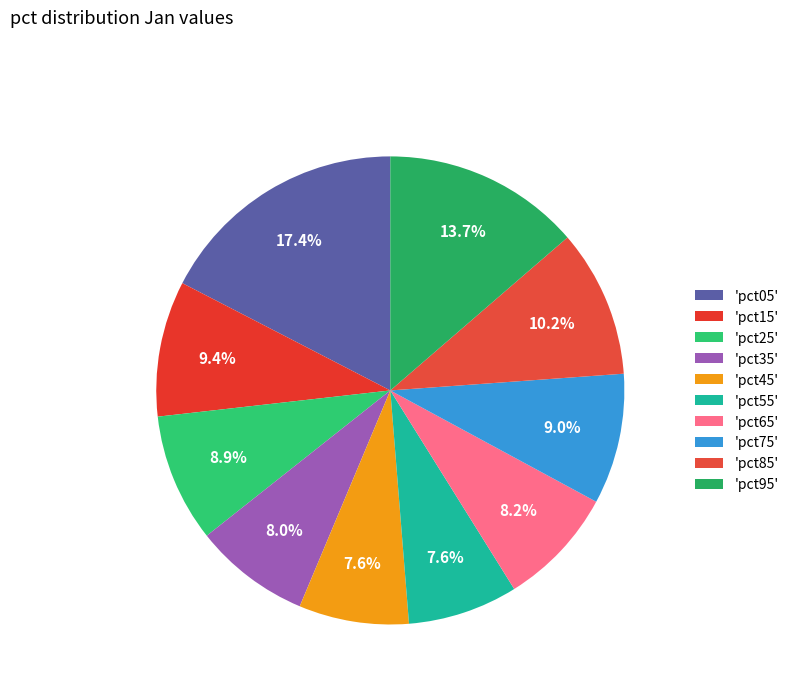

Count the number of slices in the pie.

10